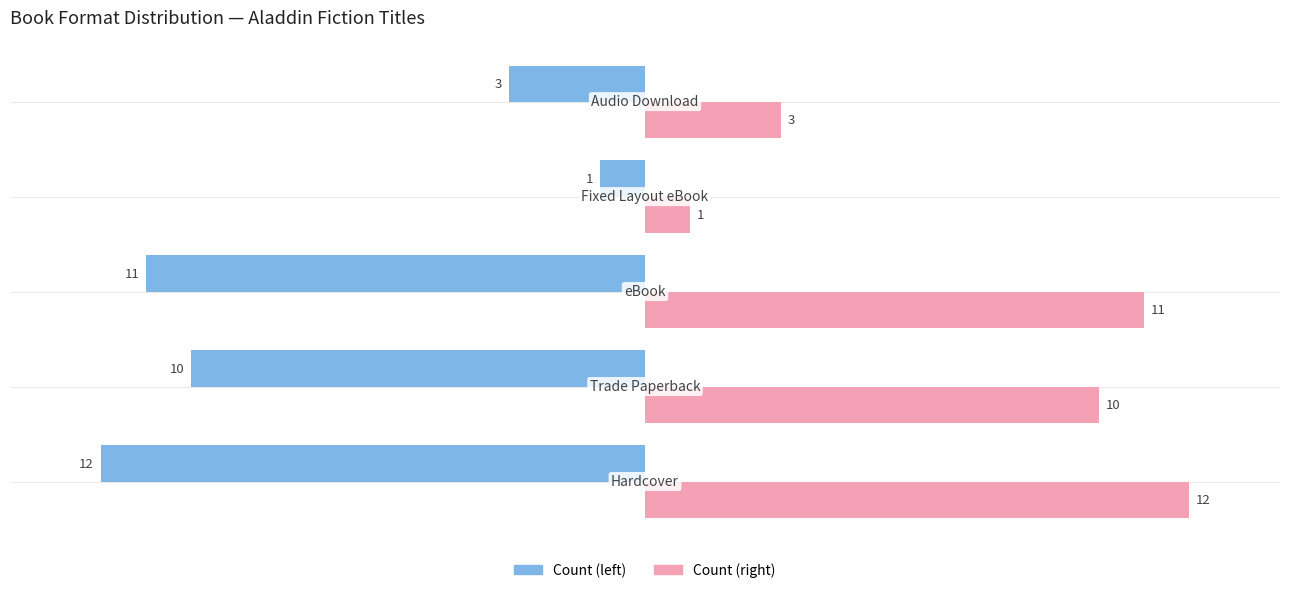

What is the difference between the second highest and second lowest values in the Count (right) series?

8